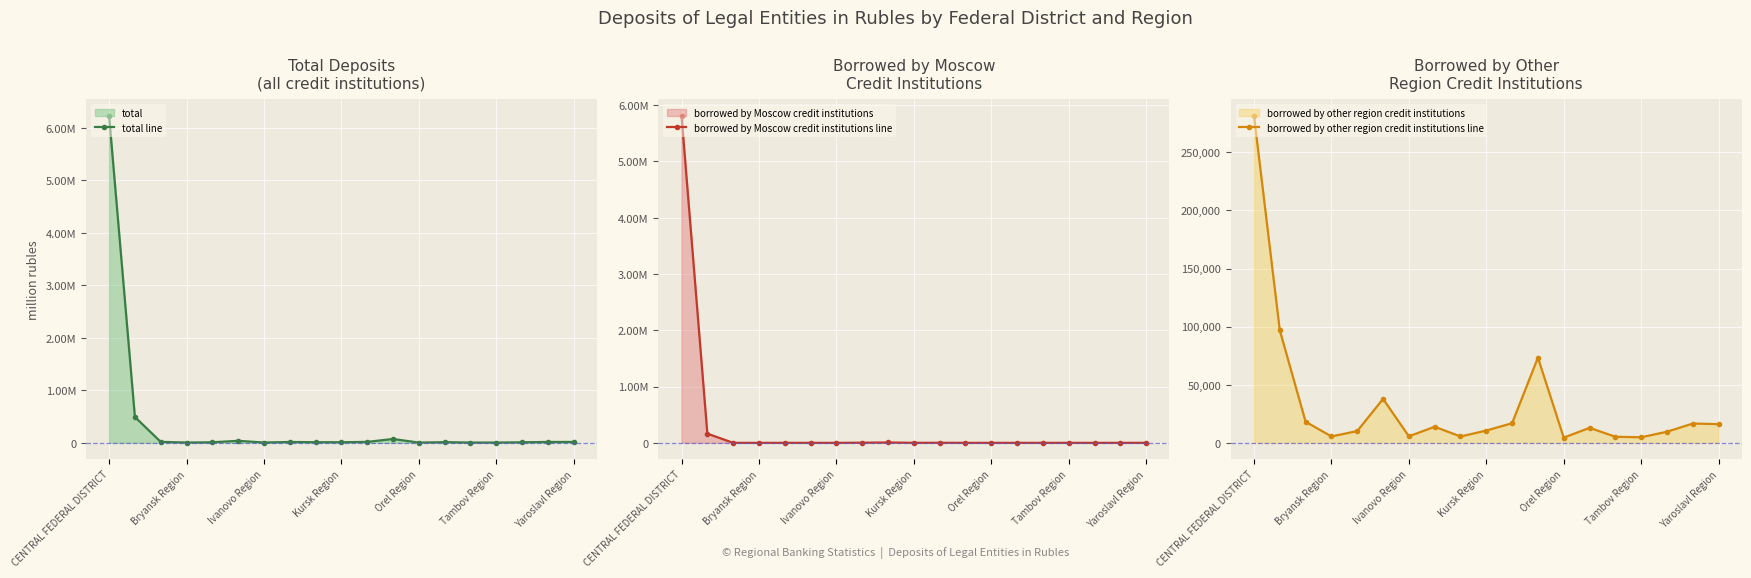

True or false: borrowed by other region credit institutions line has a value of 10571 at Kursk Region.

True